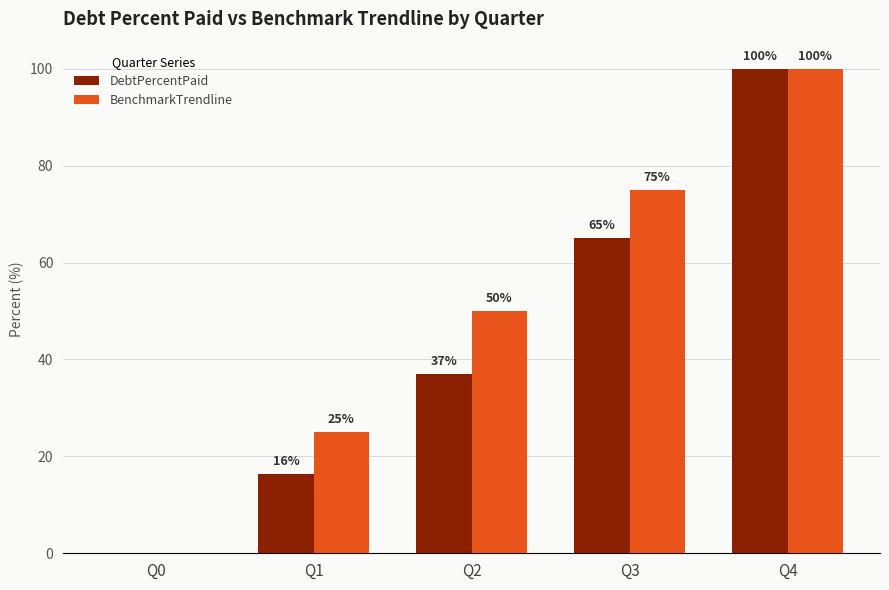

What is the average value of the BenchmarkTrendline series?

50.0